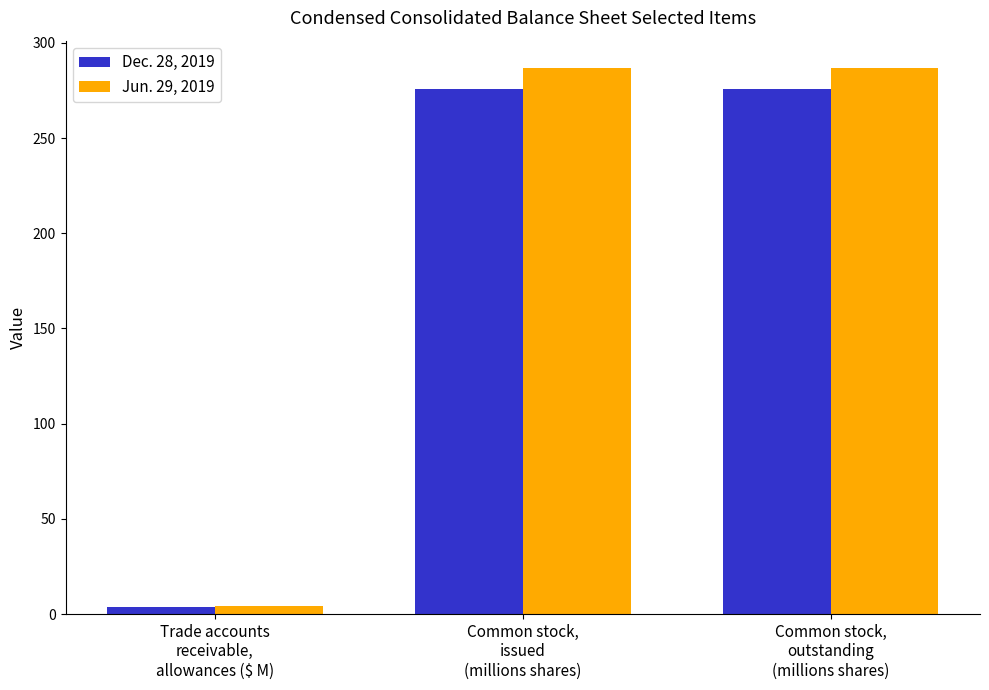

What is the highest value of the Dec. 28, 2019 series?

276.0